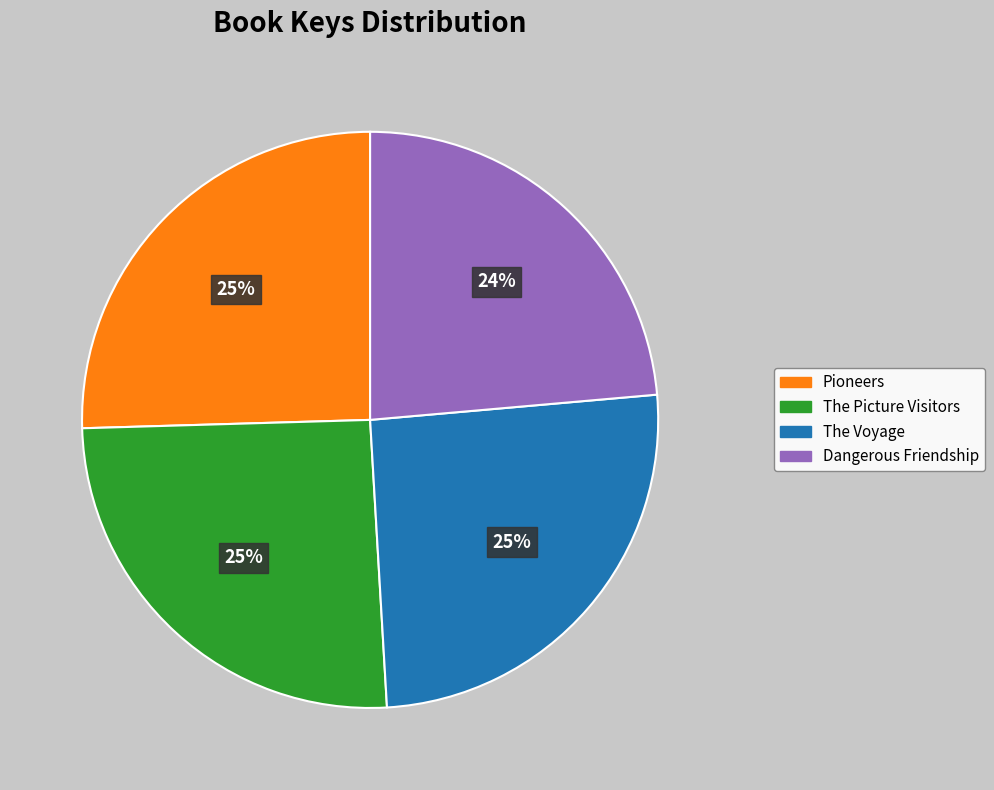

Count the number of slices in the pie.

4